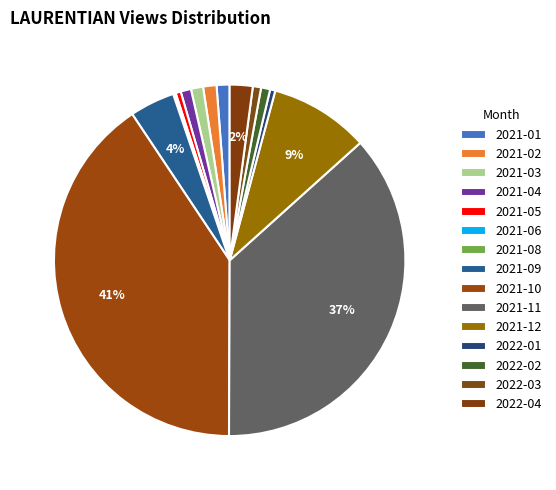

Which category has the biggest portion of the pie?

2021-10